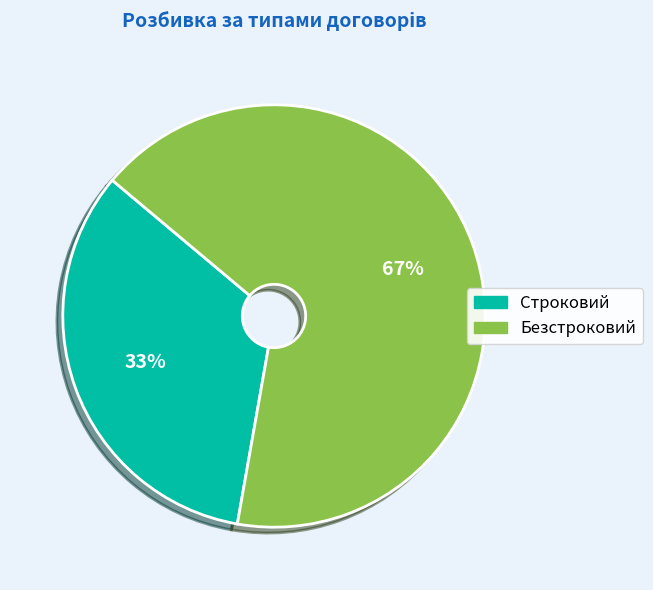

Combined, do Безстроковий and Строковий account for over 50%?

Yes